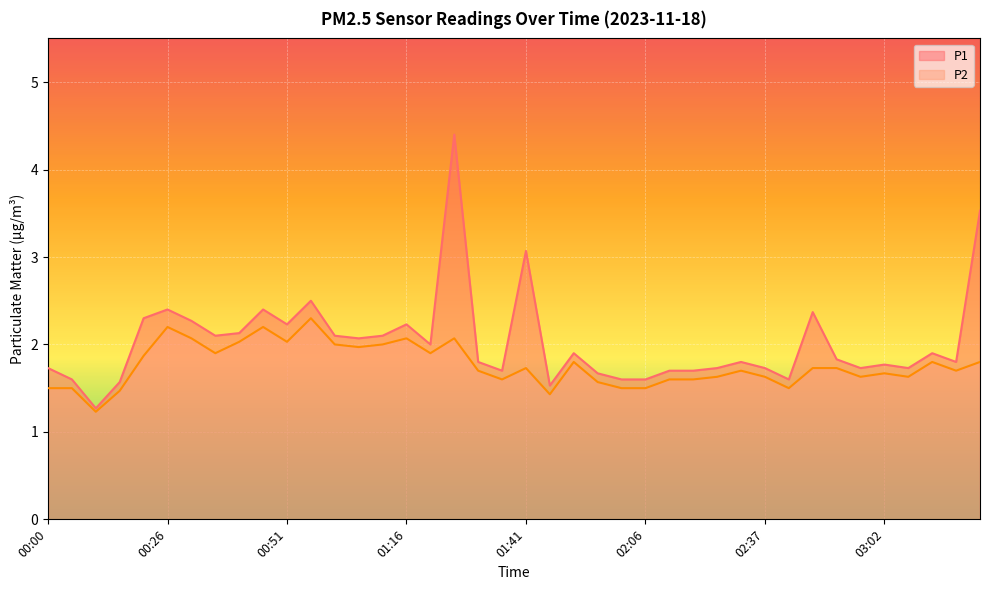

Where is P2 nearest to the value 1?

00:10